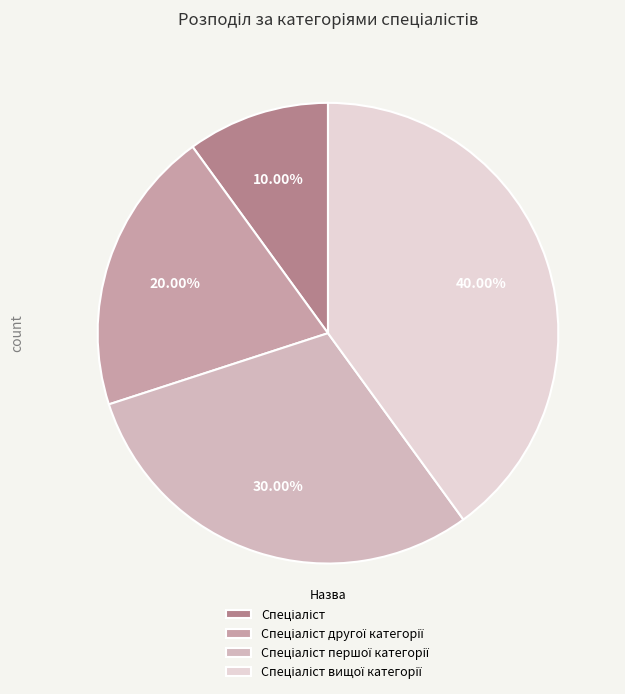

Do Спеціаліст and Спеціаліст вищої категорії together represent more than half of the pie?

No